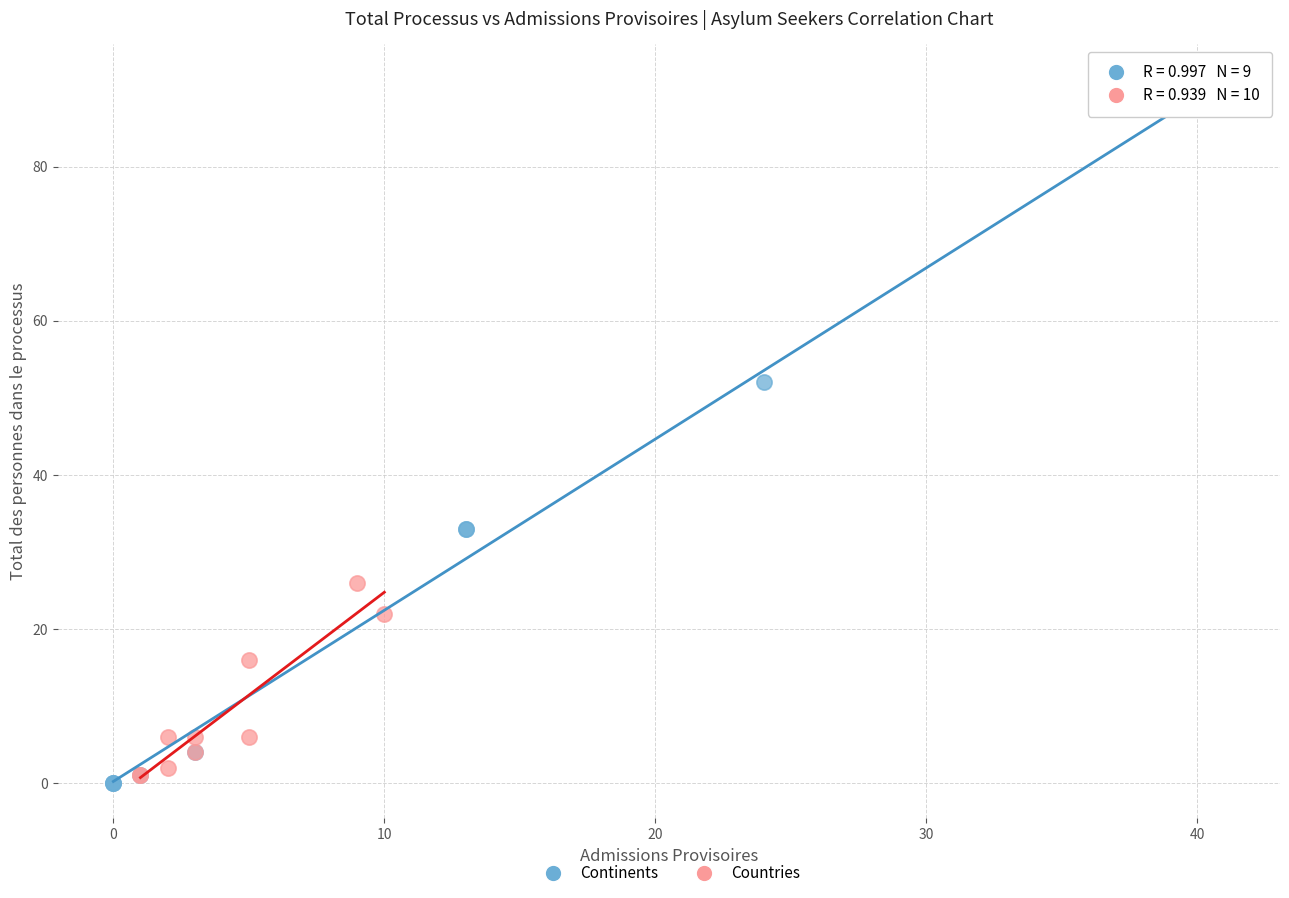

Which series reaches the maximum Y coordinate?

Continents